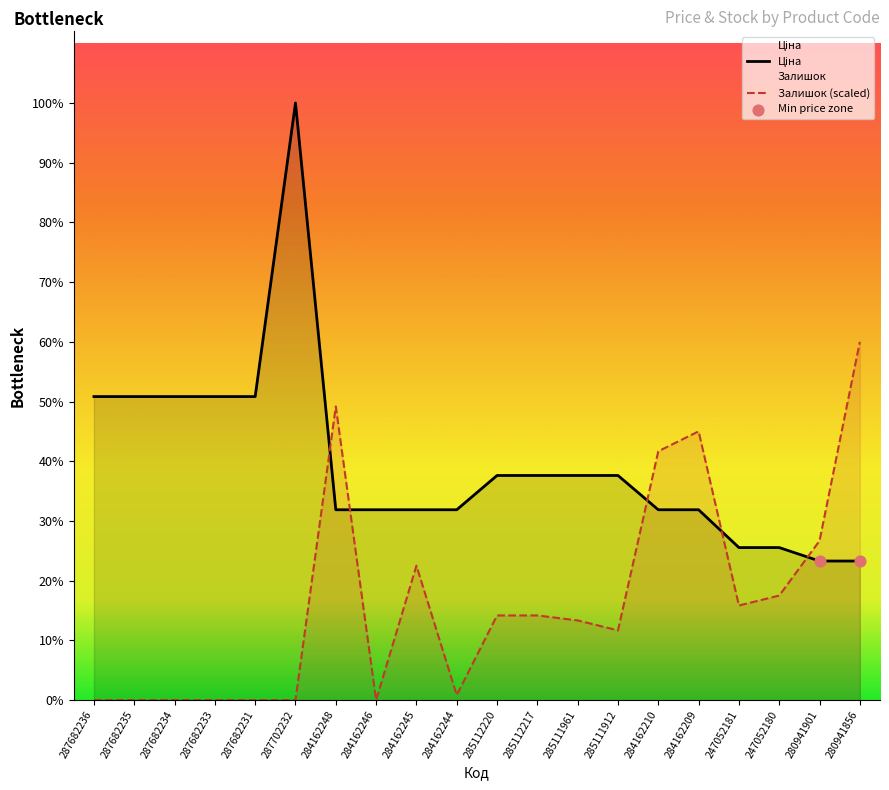

At how many categories does at least one series exceed 27907?

1